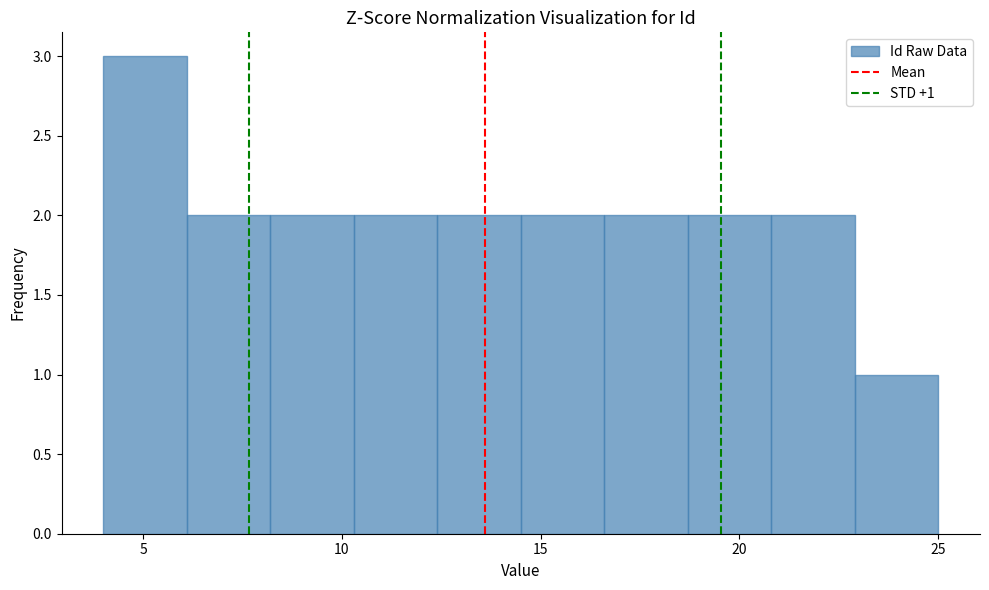

Over which range of the x-axis is the bar tallest?

4.0 to 6.1